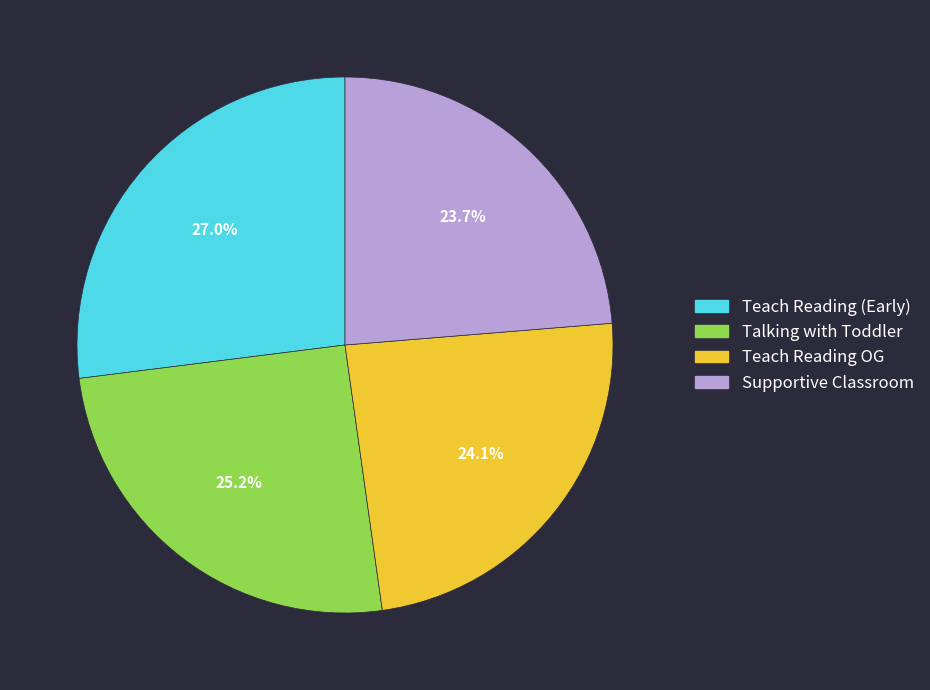

Count the number of slices in the pie.

4